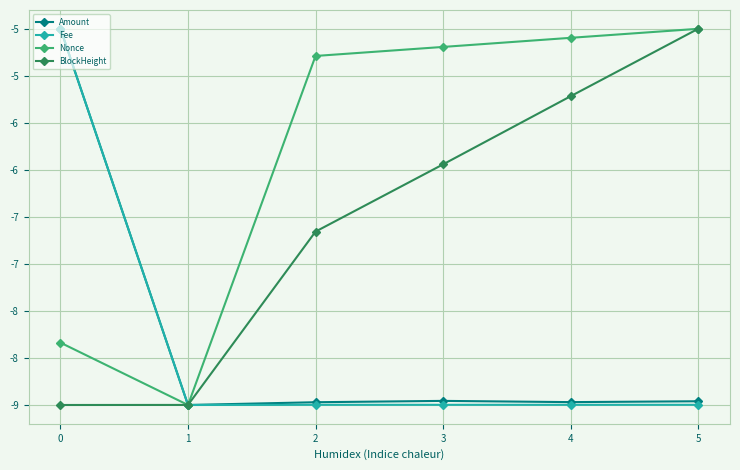

What are all the series names shown in the legend?

Amount, Fee, Nonce, BlockHeight